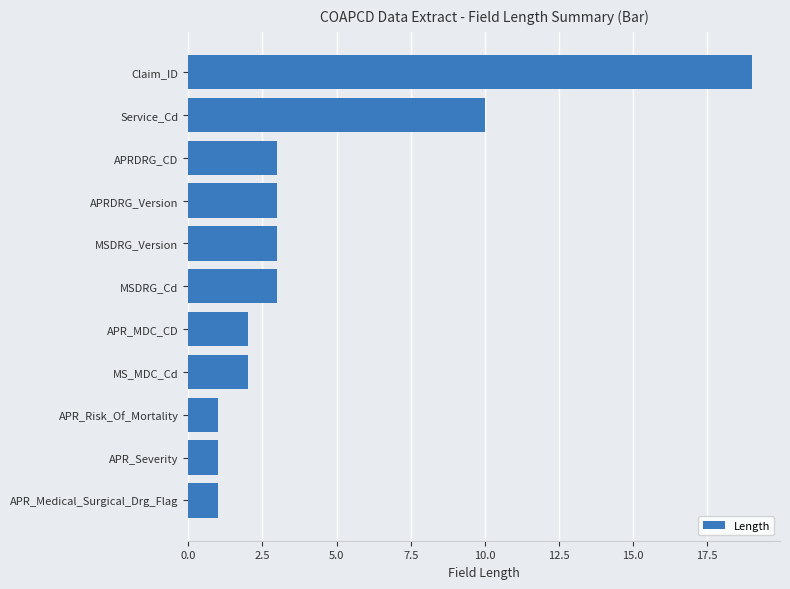

At which label is the value closest to 10?

Service_Cd